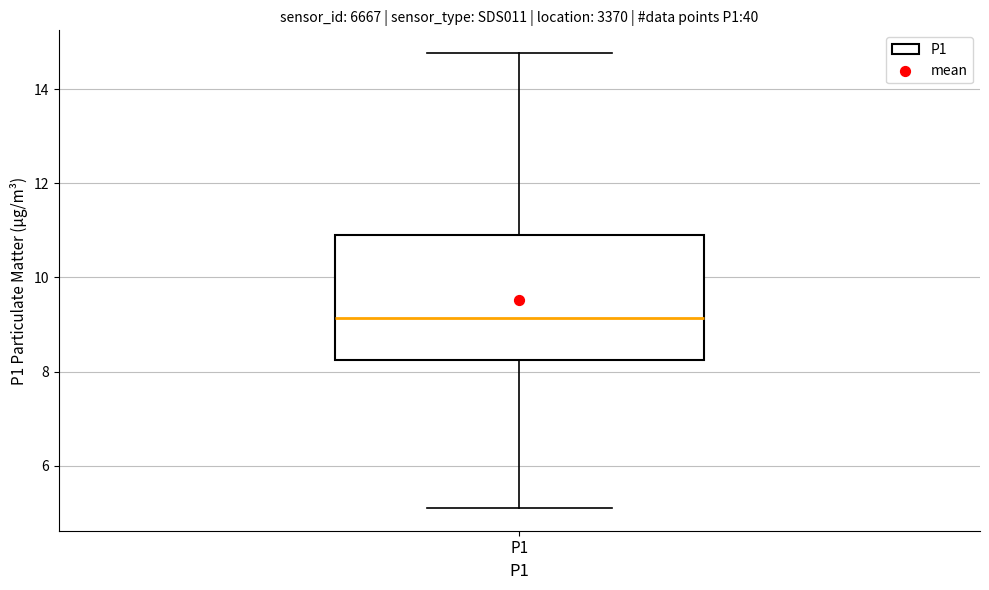

Where does the upper whisker of the box for P1 end on the y-axis? The values are not printed on the chart, so give them approximately, as read against the axis.

14.8